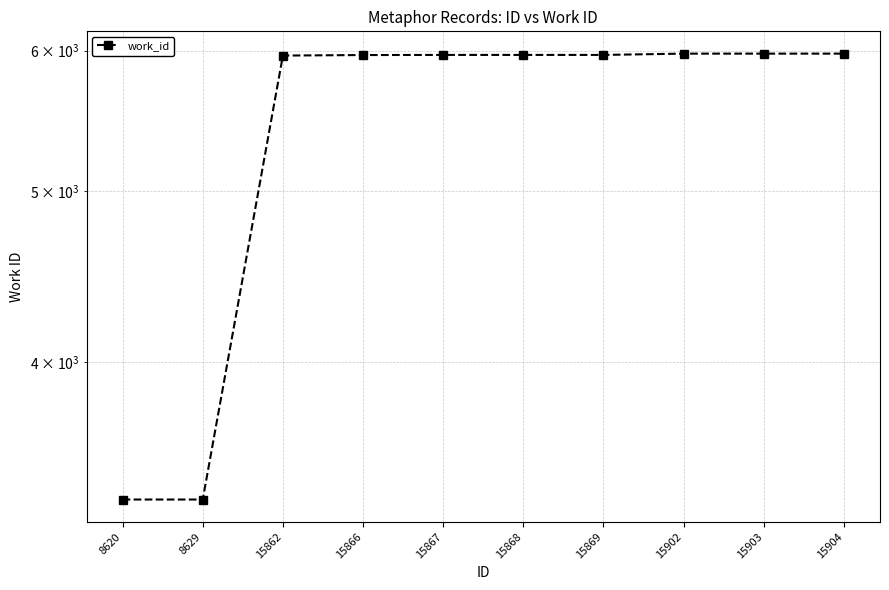

Where does the data first go above 5966?

15902